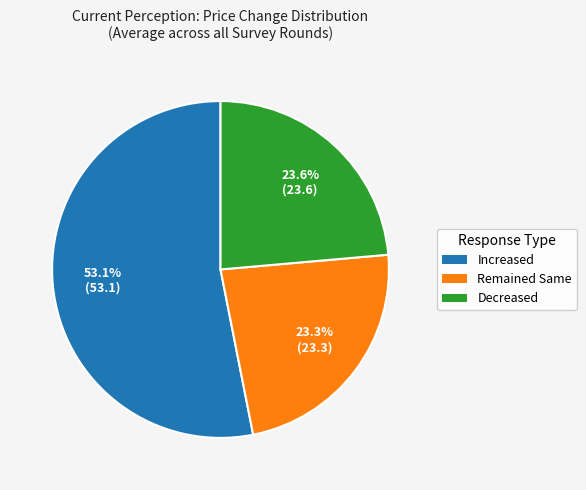

Is there any slice that represents more than half of the pie?

Yes